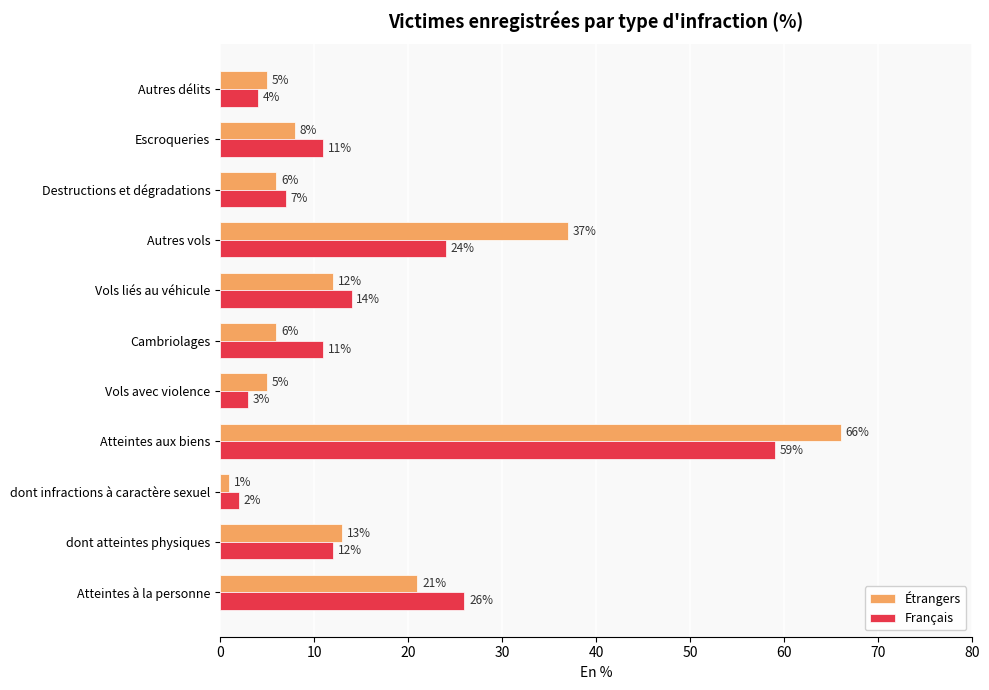

At how many categories does at least one series exceed 22?

3